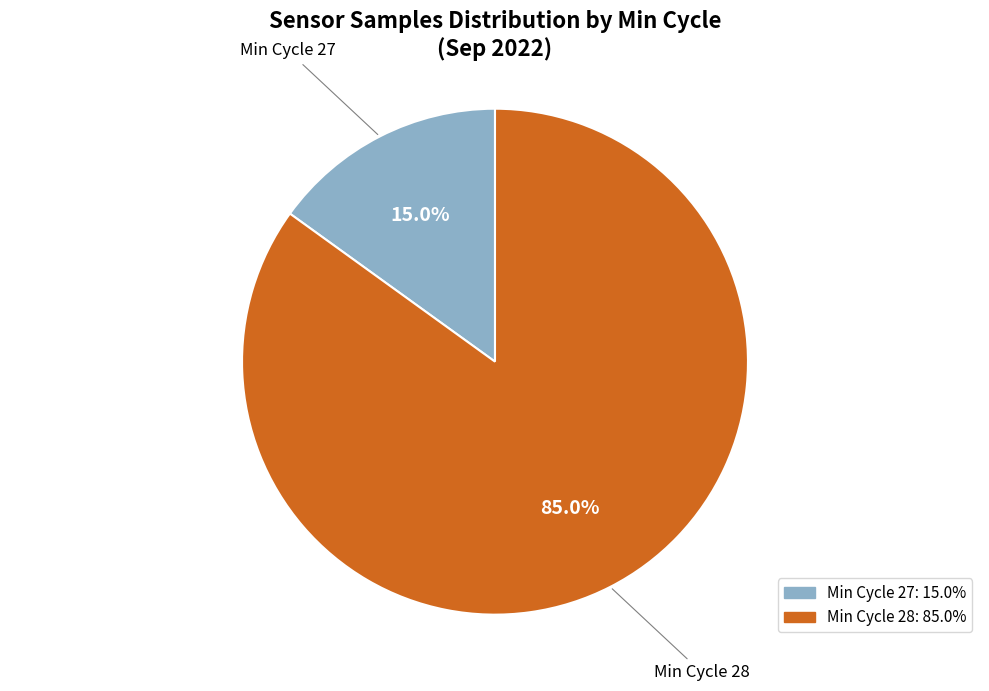

Does any single category account for the majority?

Yes